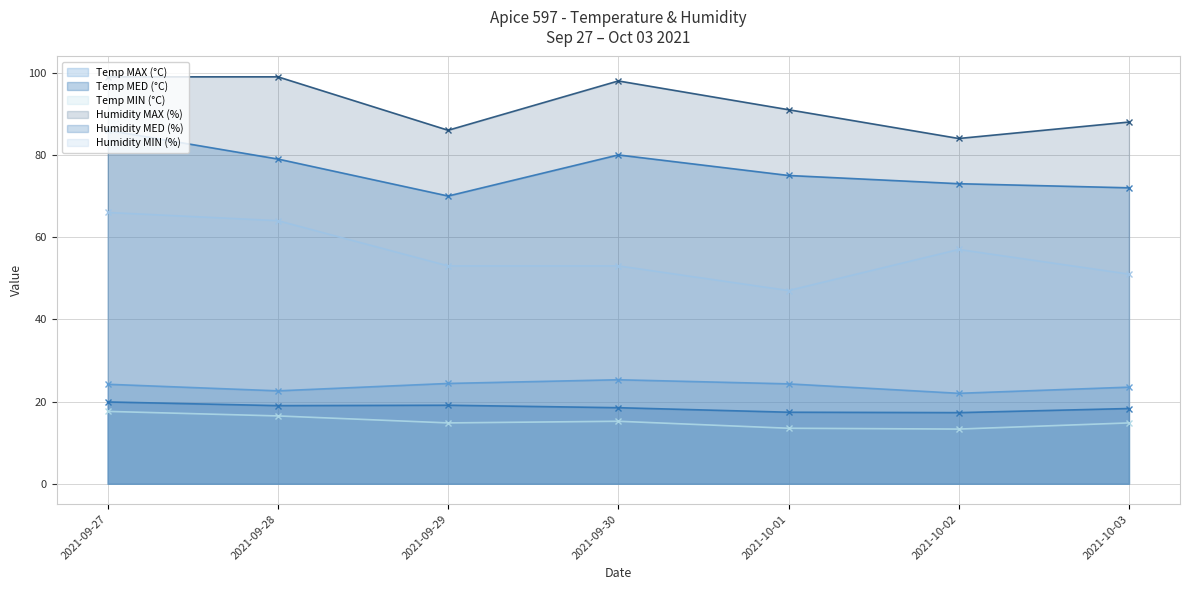

Which series has the largest range (max minus min)?

Humidity MIN (%)